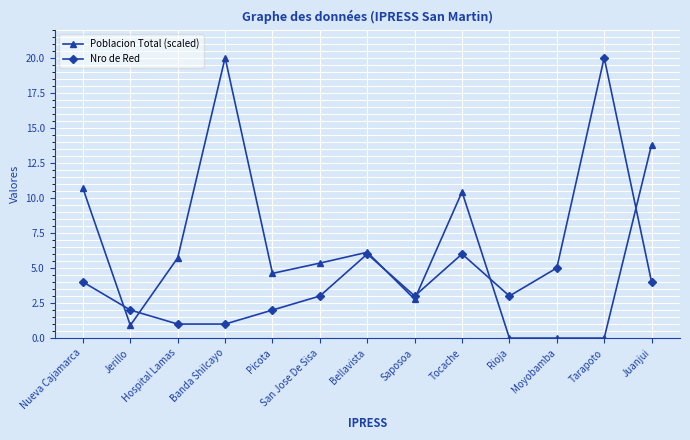

What is the label of the 4th point from the left?

Banda Shilcayo